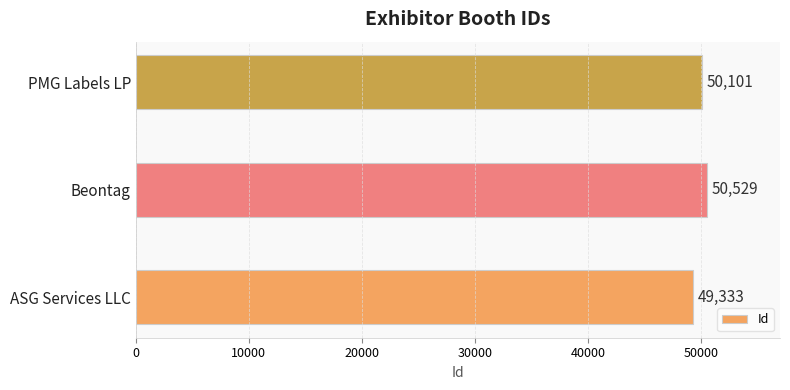

List the labels in order of value, smallest first.

ASG Services LLC, PMG Labels LP, Beontag